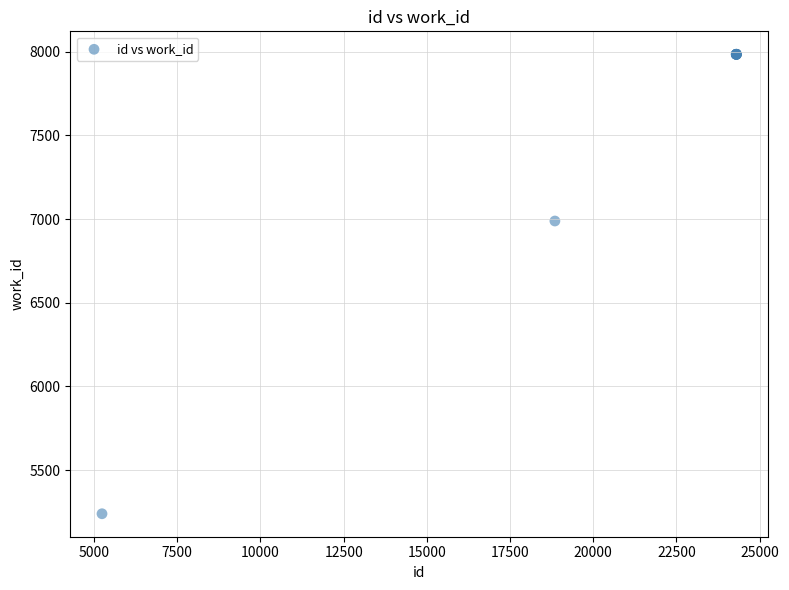

What Y value in the scatter plot is closest to 6611?

6988